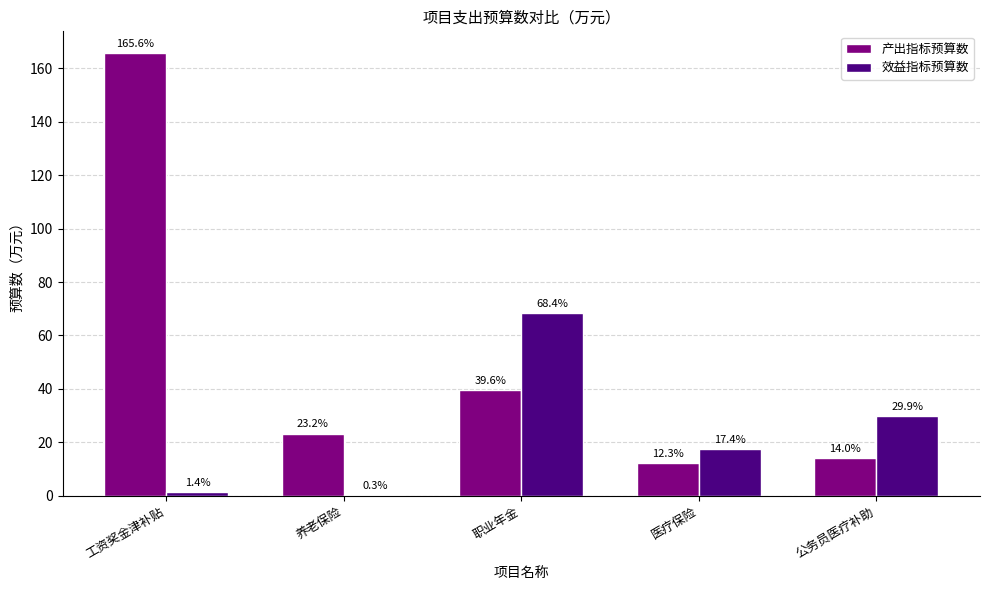

Is the value of 效益指标预算数 at 工资奖金津补贴 greater than the value of 产出指标预算数 at 公务员医疗补助?

No